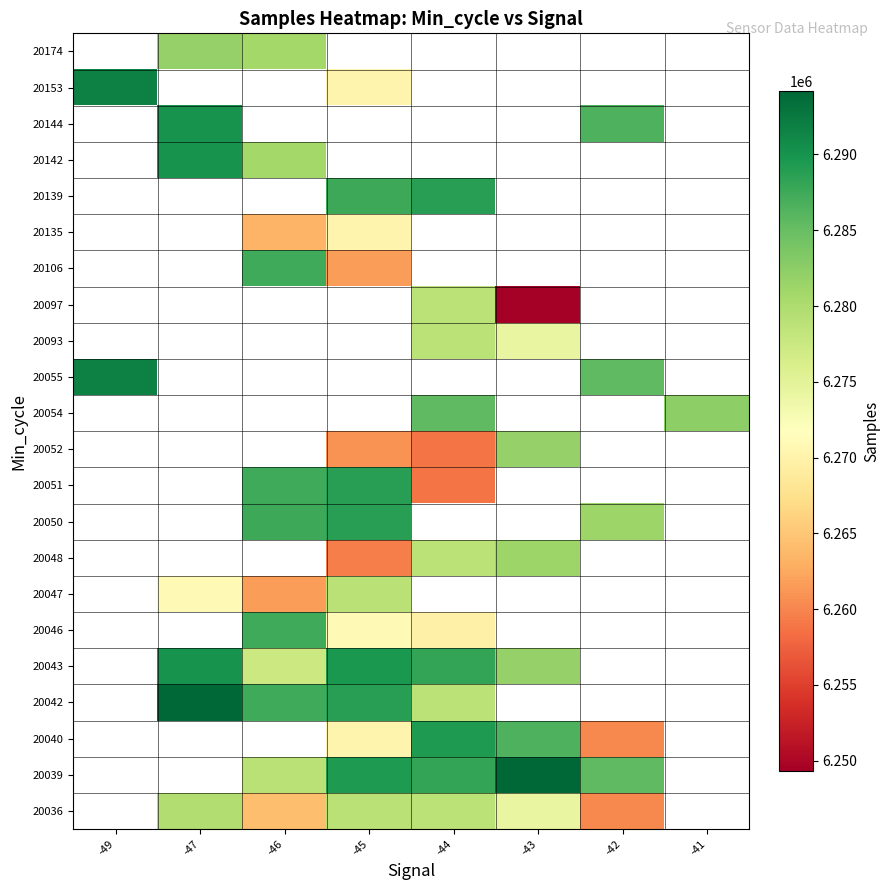

What is the difference between the highest and lowest values at -46?

25946.0